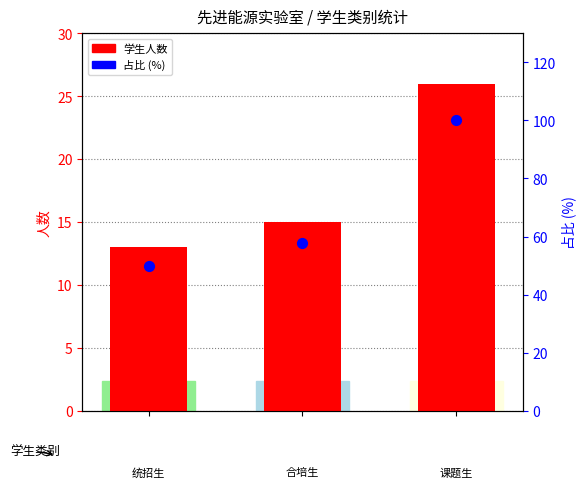

Which series reaches the minimum Y coordinate?

学生人数